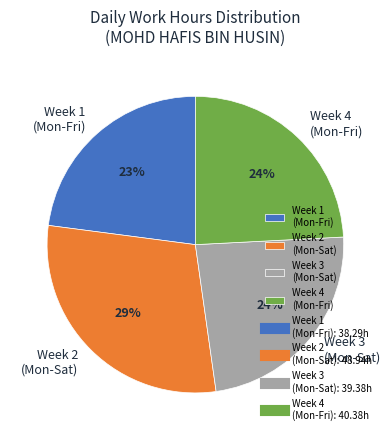

Count the number of slices in the pie.

4